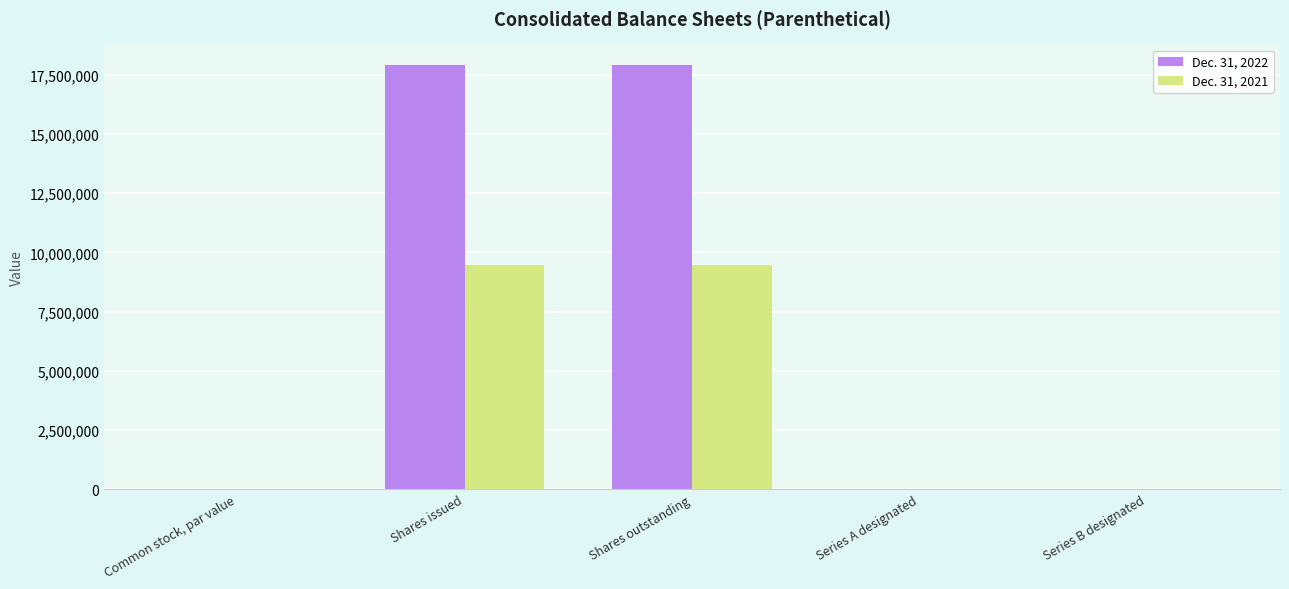

Are the bars grouped side by side (vs. stacked)?

Yes